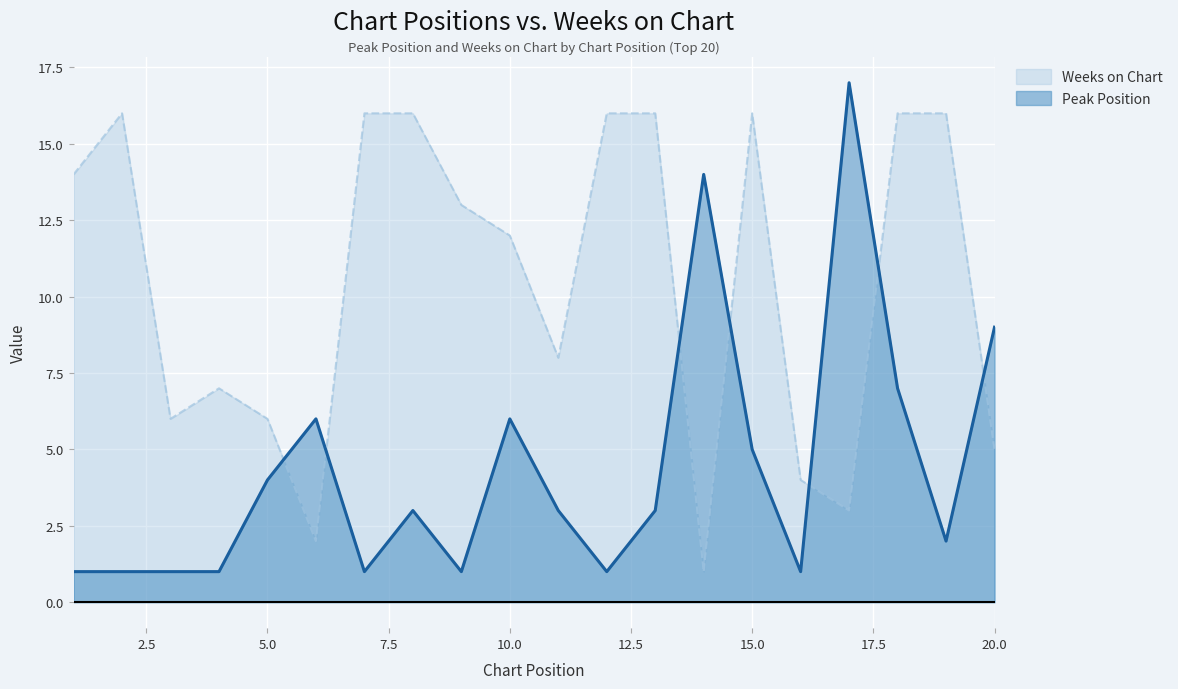

At which label is Weeks on Chart closest to 8?

11